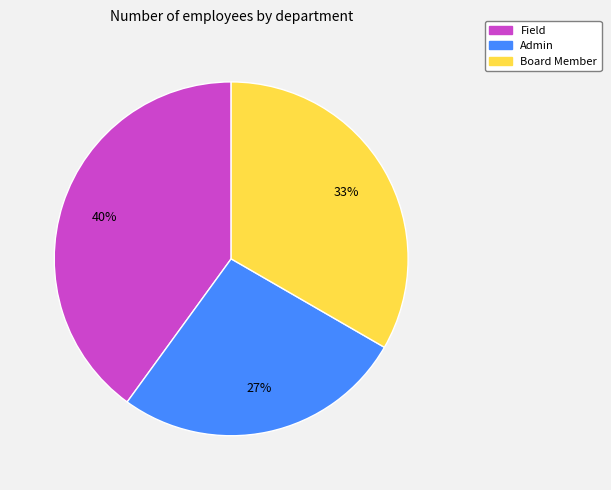

To the nearest percent, what portion does Board Member represent?

33%